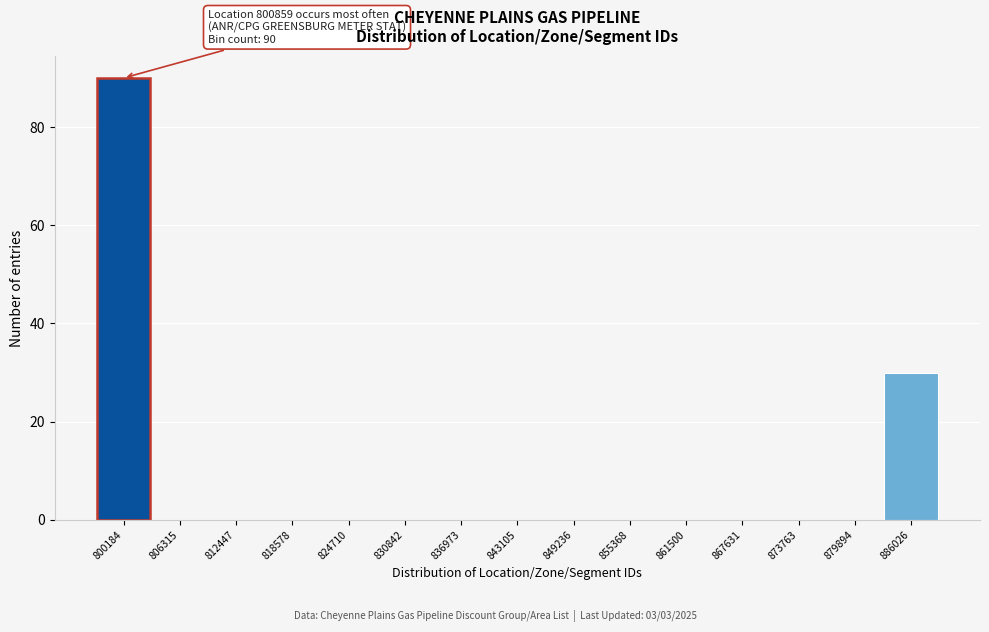

Reading right to left, transcribe all the data shown in this chart.

886026=30	879894=0	873763=0	867631=0	861500=0	855368=0	849236=0	843105=0	836973=0	830842=0	824710=0	818578=0	812447=0	806315=0	800184=90